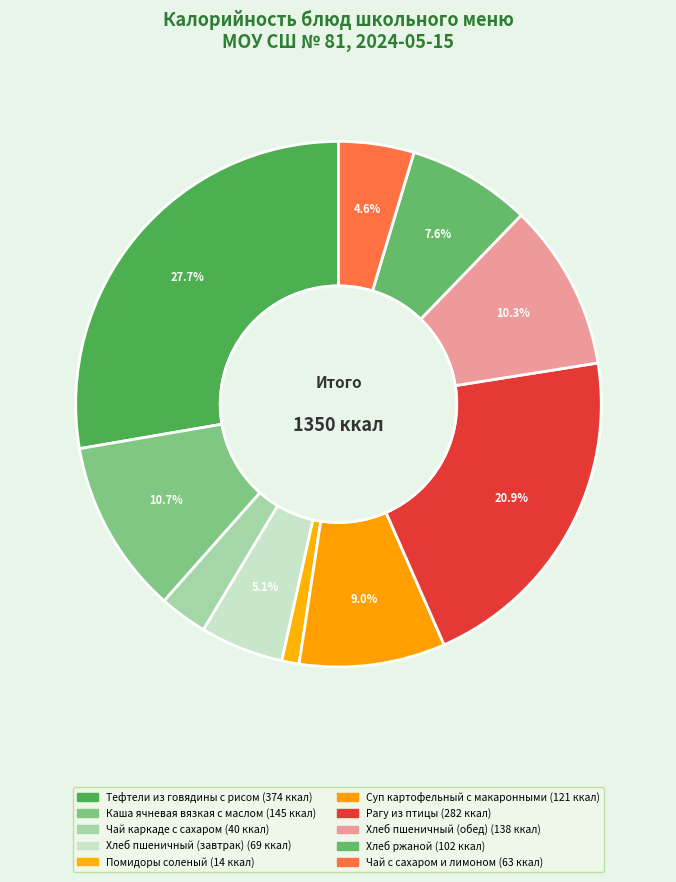

Count the number of slices in the pie.

10